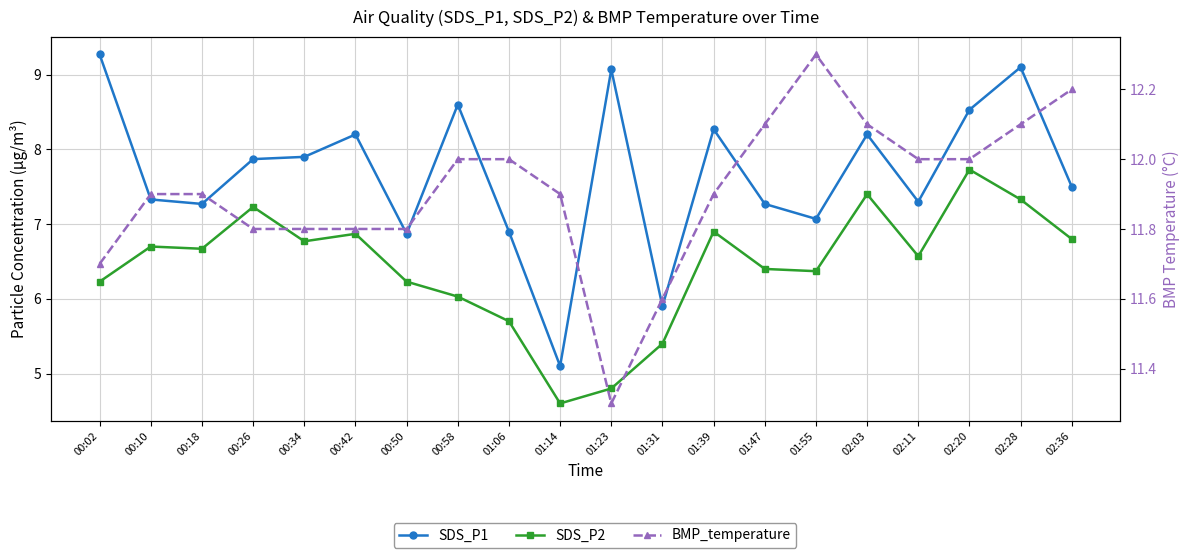

Reading left to right, transcribe all the data shown in this chart.

SDS_P1: 9.3	7.3	7.3	7.9	7.9	8.2	6.9	8.6	6.9	5.1	9.1	5.9	8.3	7.3	7.1	8.2	7.3	8.5	9.1	7.5
SDS_P2: 6.2	6.7	6.7	7.2	6.8	6.9	6.2	6.0	5.7	4.6	4.8	5.4	6.9	6.4	6.4	7.4	6.6	7.7	7.3	6.8
BMP_temperature: 11.7	11.9	11.9	11.8	11.8	11.8	11.8	12.0	12.0	11.9	11.3	11.6	11.9	12.1	12.3	12.1	12.0	12.0	12.1	12.2